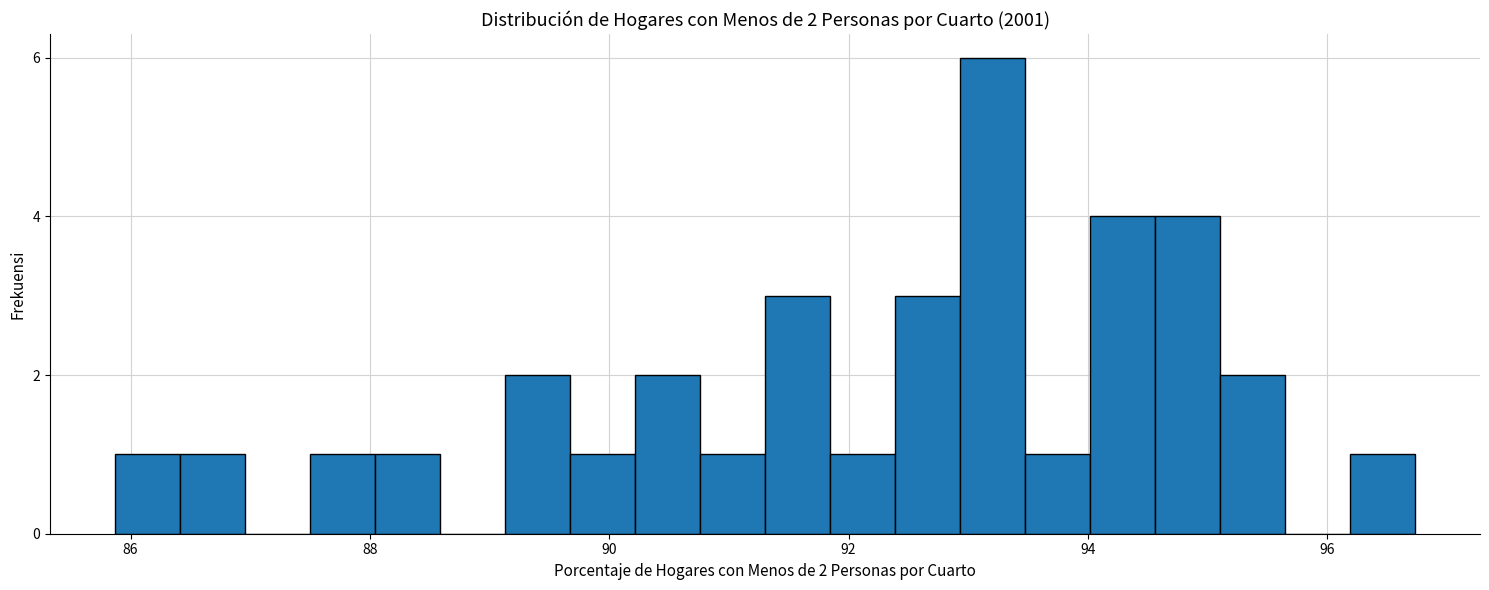

Around what value on the x-axis is the tallest bar? Give the approximate position of its centre, as read against the axis.

93.2